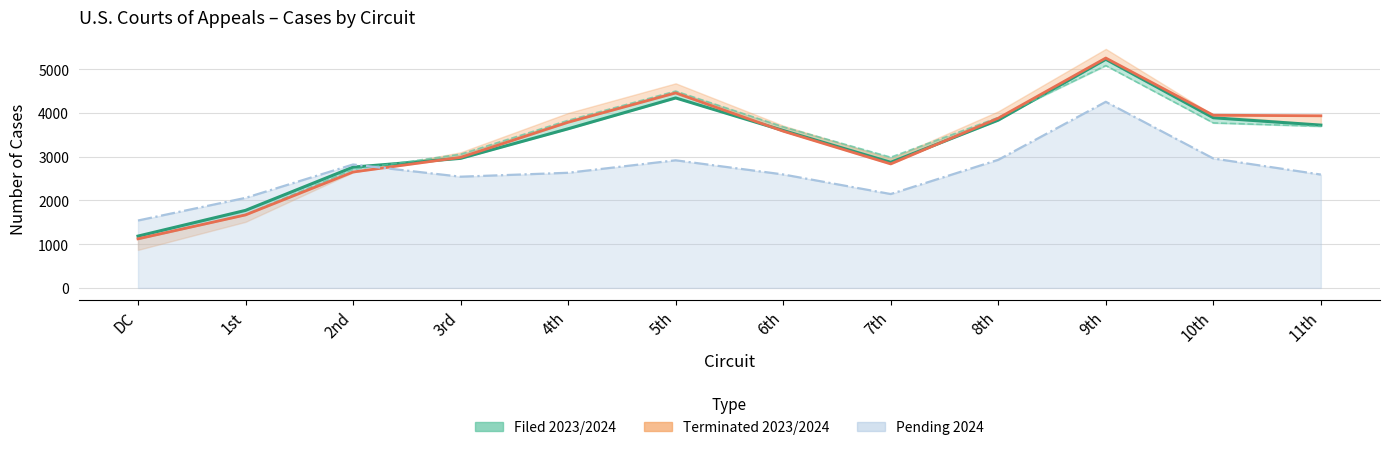

Where do Terminated 2024 and Filed 2024 first cross each other?

2nd and 3rd